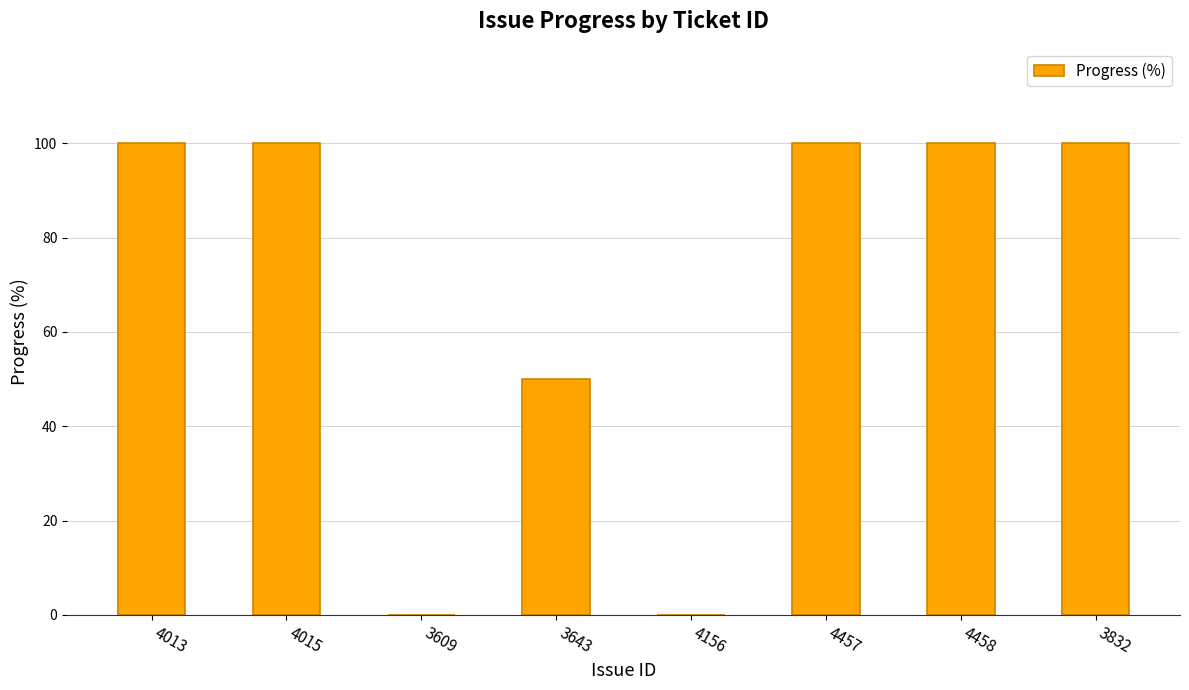

Reading left to right, what are all the values shown in this chart?

4013=100	4015=100	3609=0	3643=50	4156=0	4457=100	4458=100	3832=100